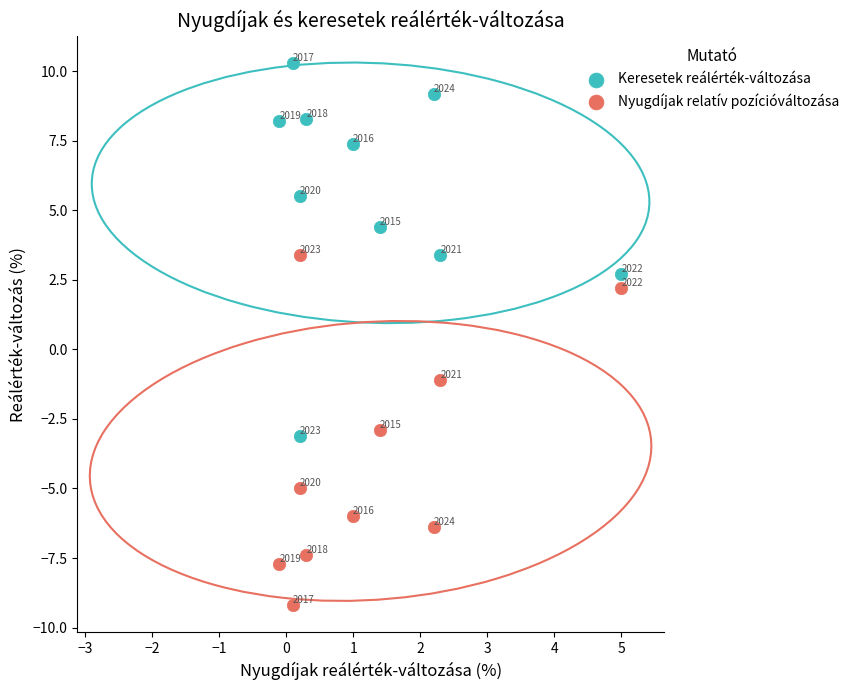

What is the X range (max minus min) for the scatter plot?

5.1